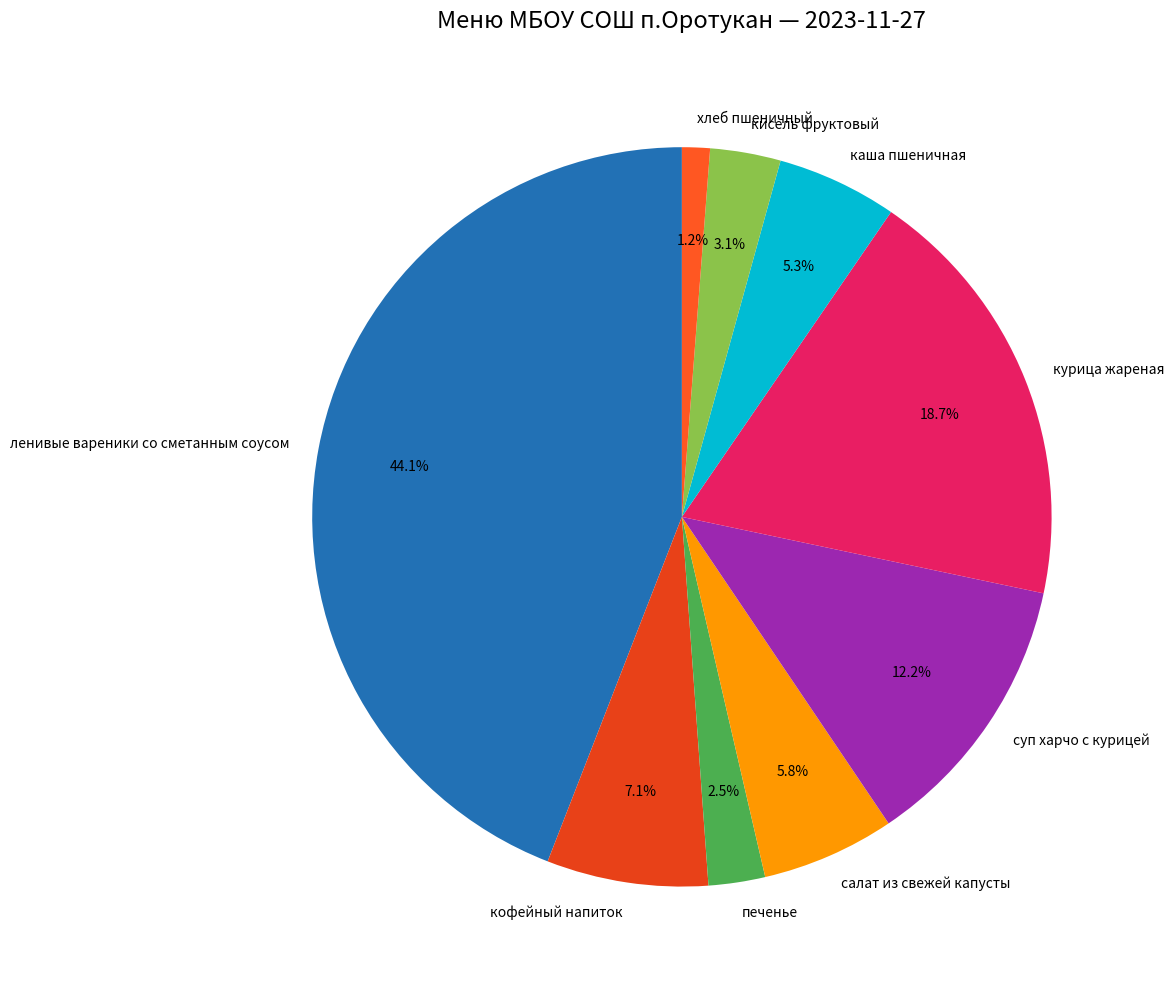

How many slices are in this pie chart?

9